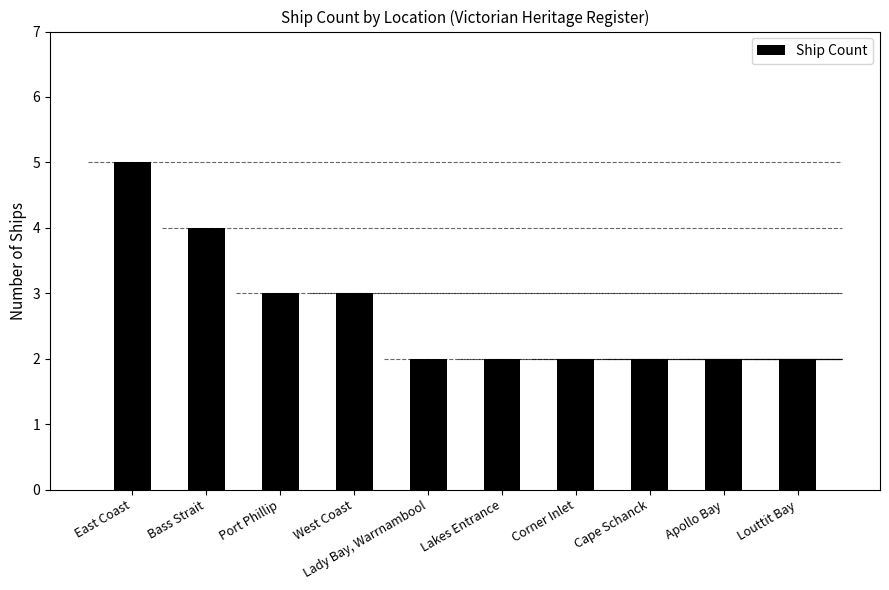

Reading left to right, extract all data points from this chart.

5	4	3	3	2	2	2	2	2	2